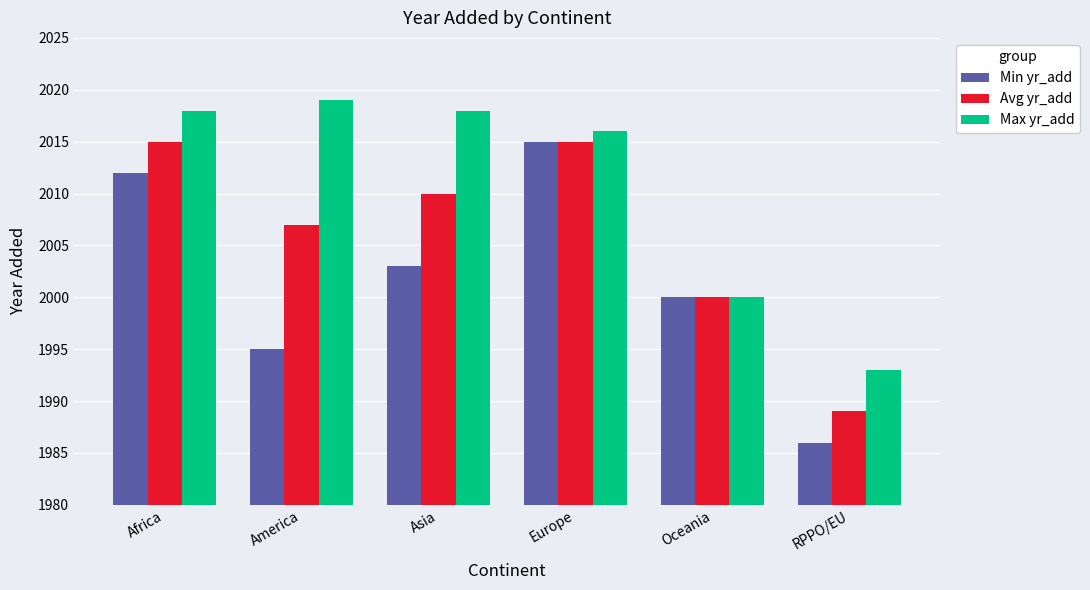

Count the number of categories in the chart.

6